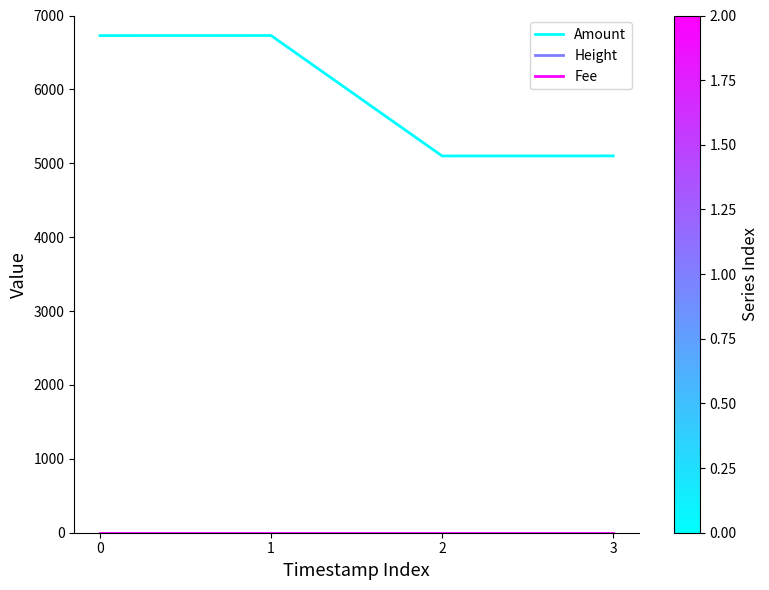

Reading left to right, extract all data points from this chart.

Amount: 0=6728	1=6729	2=5099	3=5100
Height: 0=312479	1=312476	2=312449	3=312446
Fee: 0=1	1=1	2=1	3=1